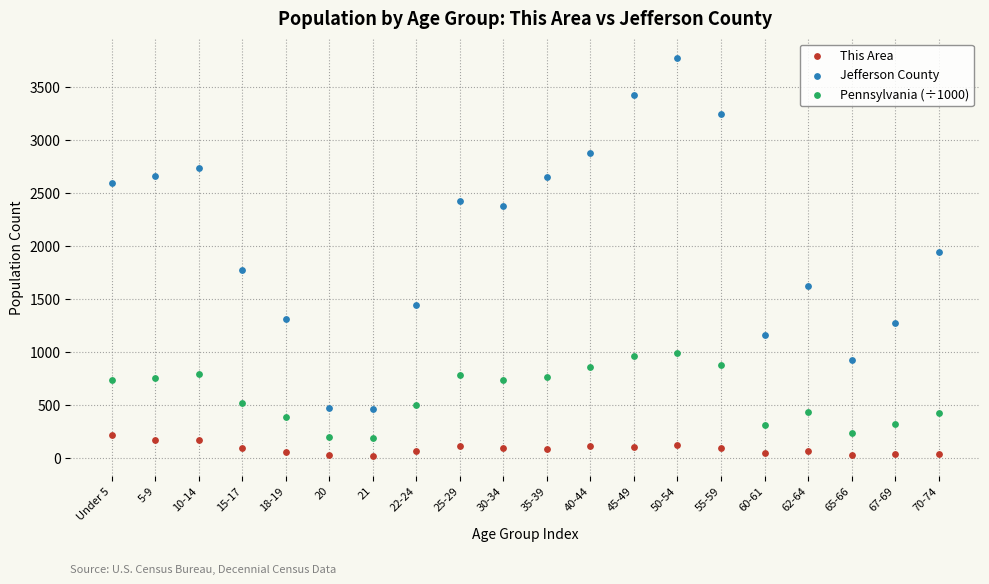

Which series reaches the minimum Y coordinate?

This Area